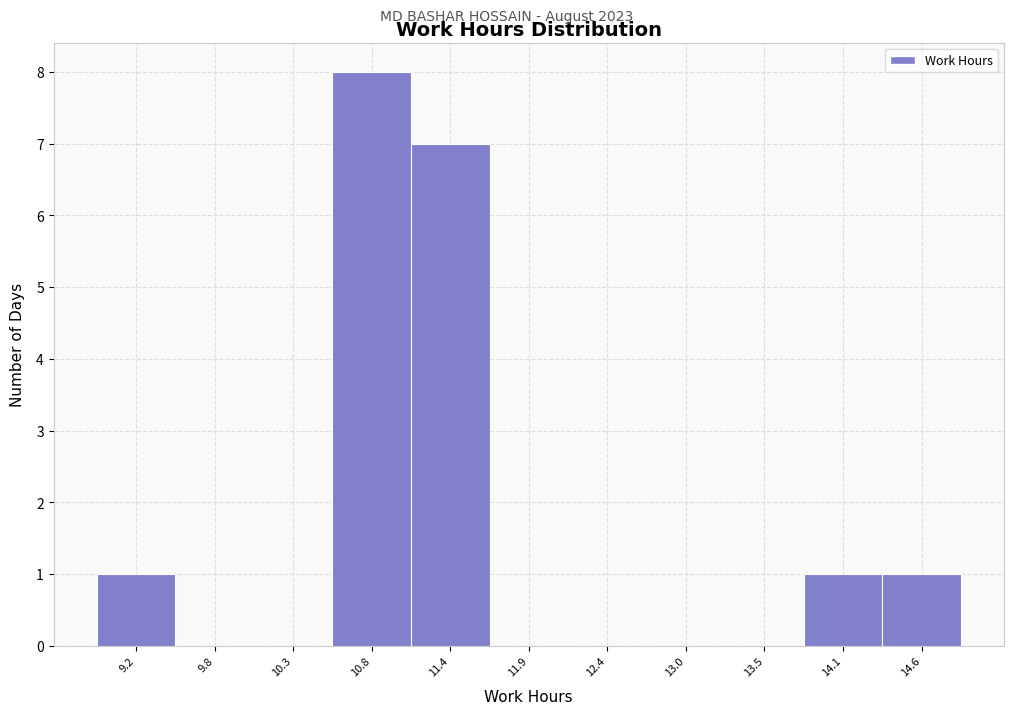

Reading right to left, what are all the values shown in this chart?

14.6=1	14.1=1	13.5=0	13.0=0	12.4=0	11.9=0	11.4=7	10.8=8	10.3=0	9.8=0	9.2=1